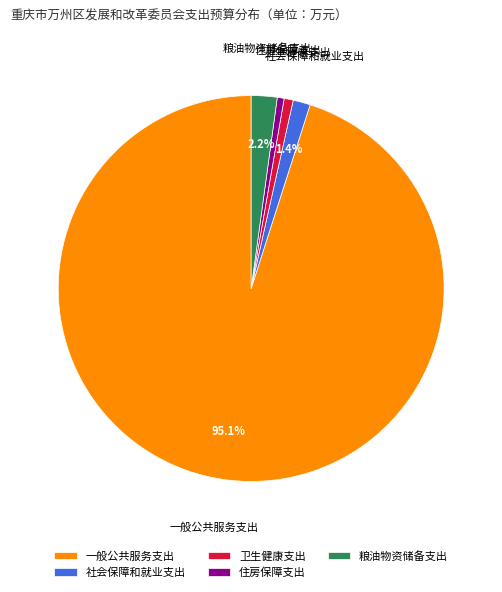

Count the number of slices in the pie.

5